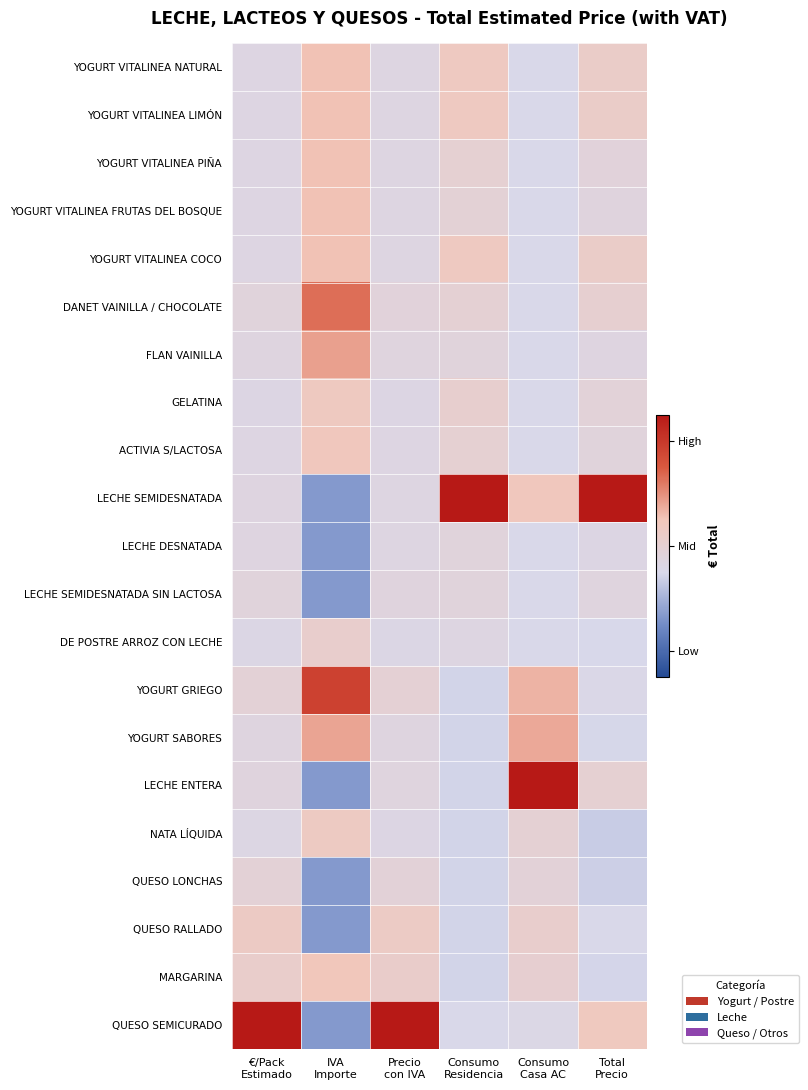

What is the minimum value shown in the chart?

-1.3